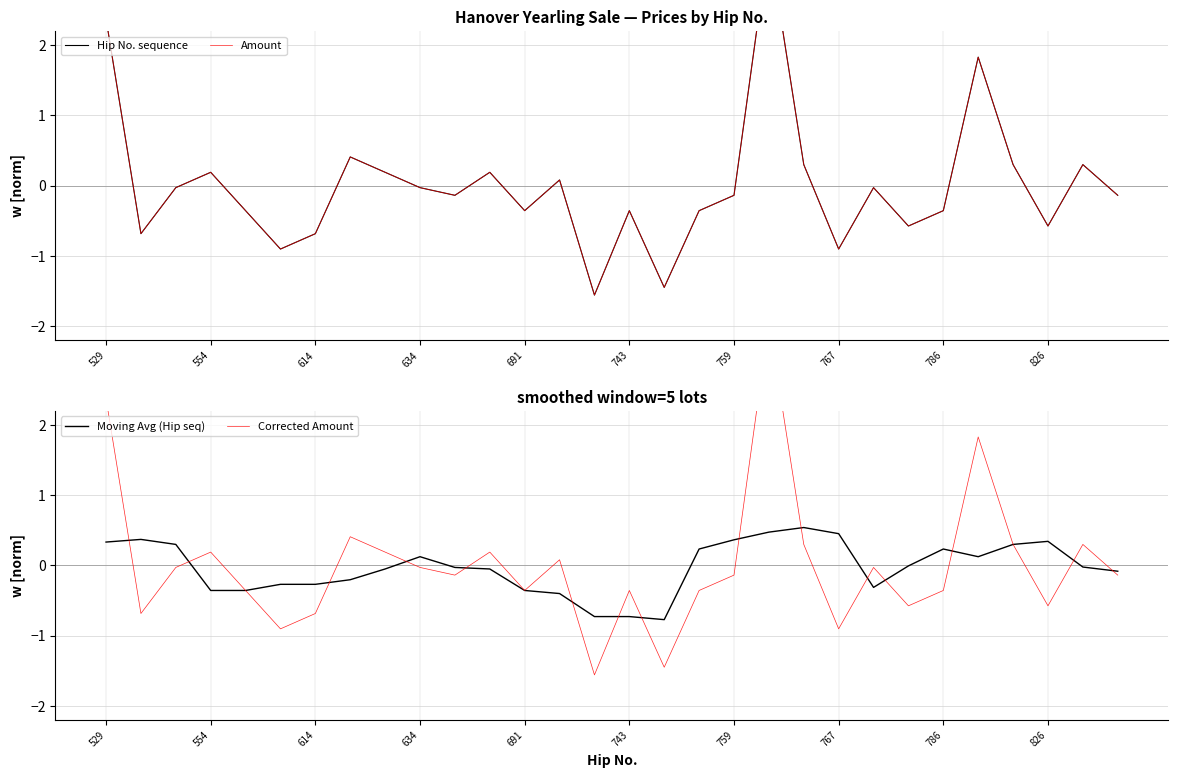

Is it true that Moving Avg (Hip seq) equals 0.4 at 759?

True